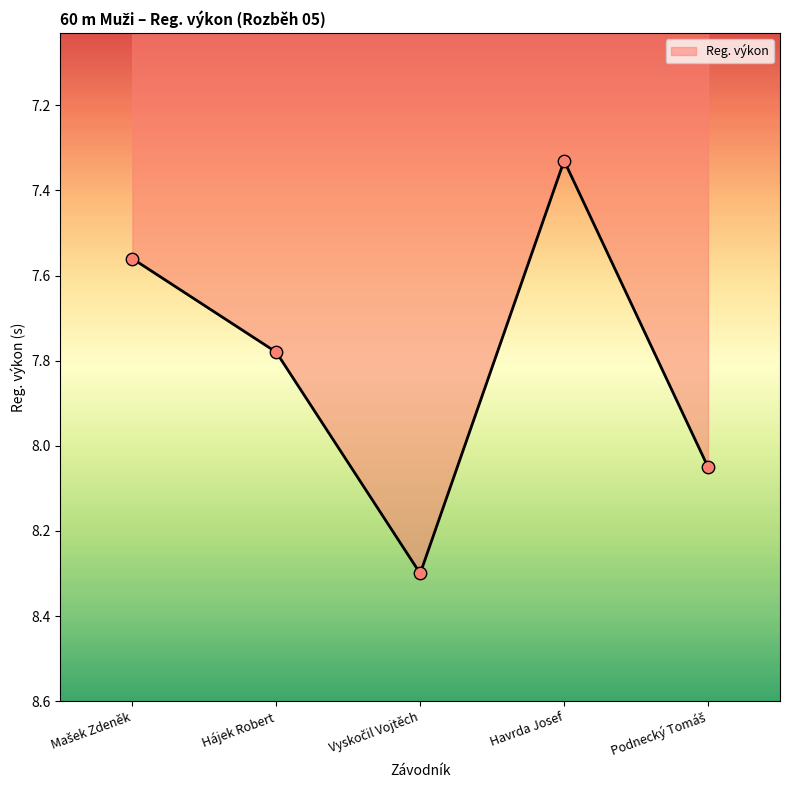

How many interior local peaks (higher than both neighbors) does the data have?

1